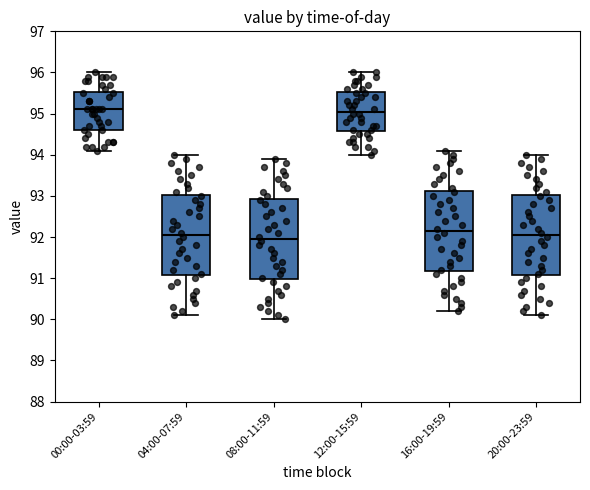

Reading left to right, transcribe this box plot: for each box, give where its median line is, the range the box spans, and where its two whiskers end, as read against the y-axis. The values are not printed on the chart, so give them approximately, as read against the axis.

00:00-03:59: median 95.1, box 94.6 to 95.5, whiskers 94.1 to 96.0
04:00-07:59: median 92.1, box 91.1 to 93.0, whiskers 90.1 to 94.0
08:00-11:59: median 92.0, box 91.0 to 92.9, whiskers 90.0 to 93.9
12:00-15:59: median 95.1, box 94.6 to 95.5, whiskers 94.0 to 96.0
16:00-19:59: median 92.2, box 91.2 to 93.1, whiskers 90.2 to 94.1
20:00-23:59: median 92.1, box 91.1 to 93.0, whiskers 90.1 to 94.0